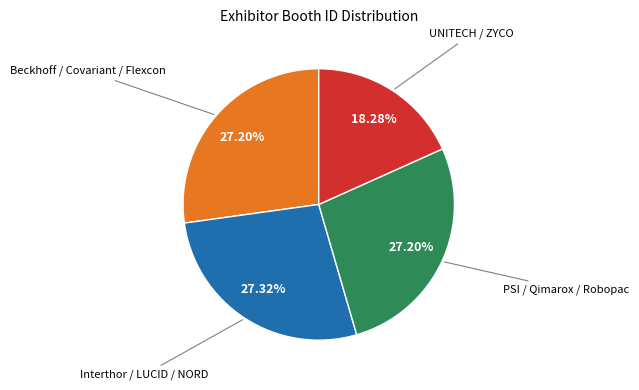

Does any single category account for the majority?

No